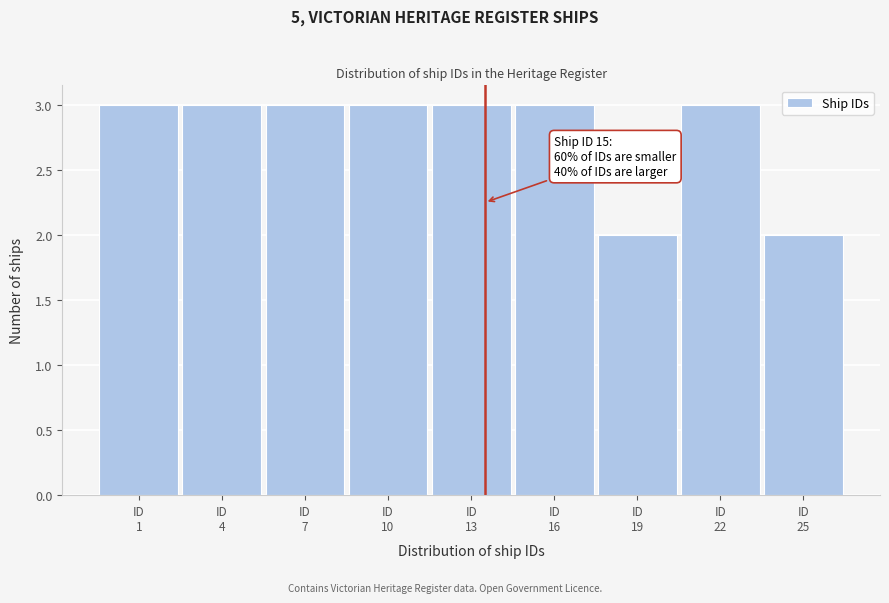

Reading right to left, transcribe all the data shown in this chart.

2	3	2	3	3	3	3	3	3